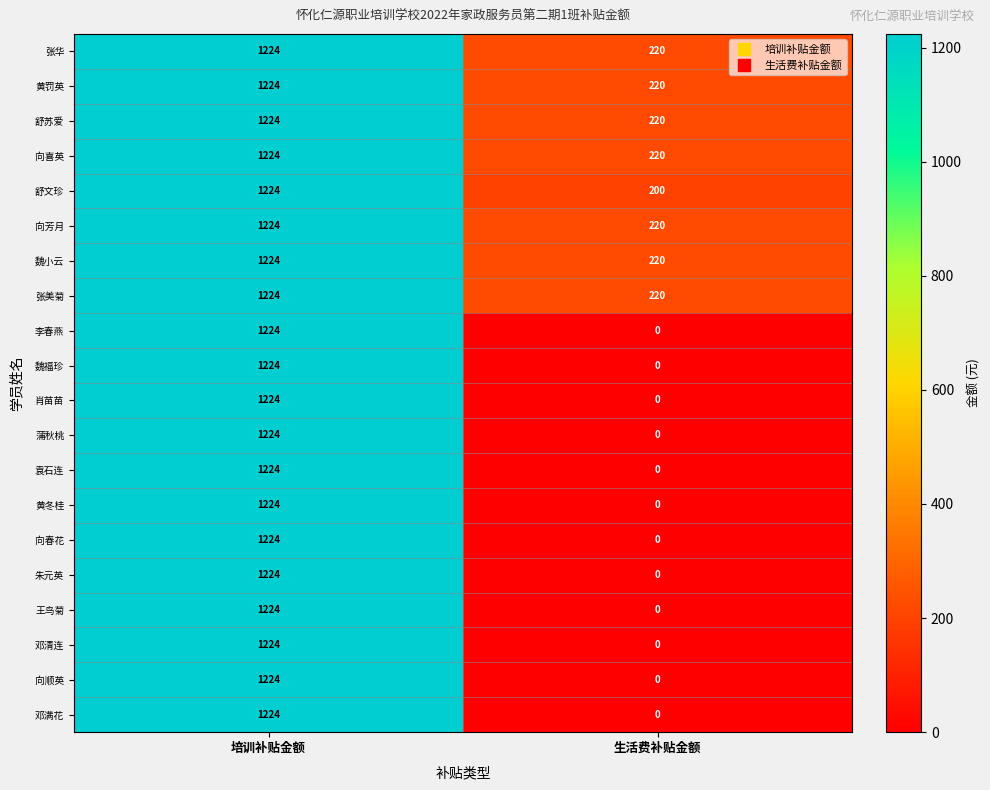

What is the spread (max minus min) of values at 生活费补贴金额?

220